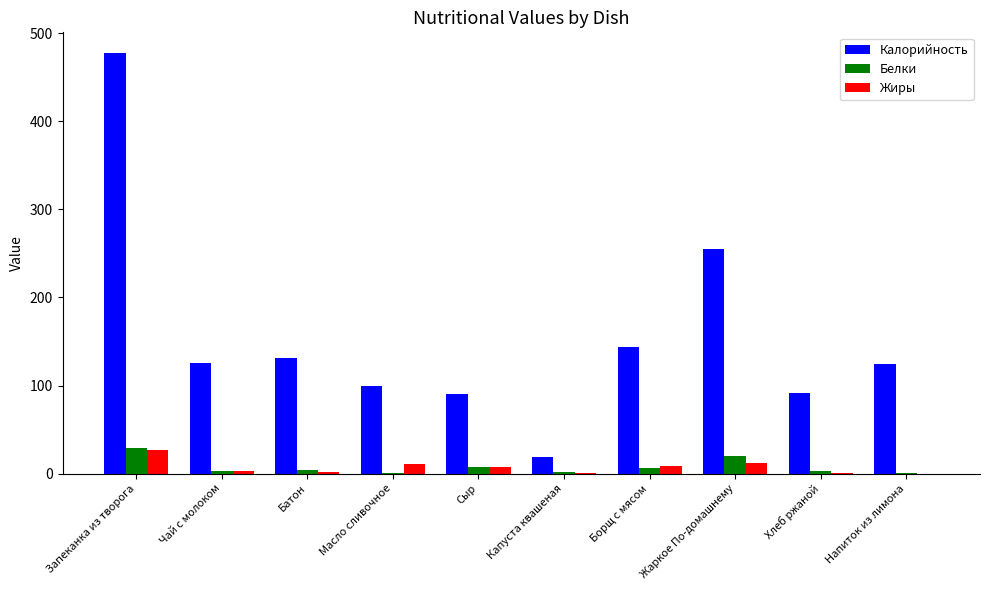

What is the greatest value displayed?

477.3